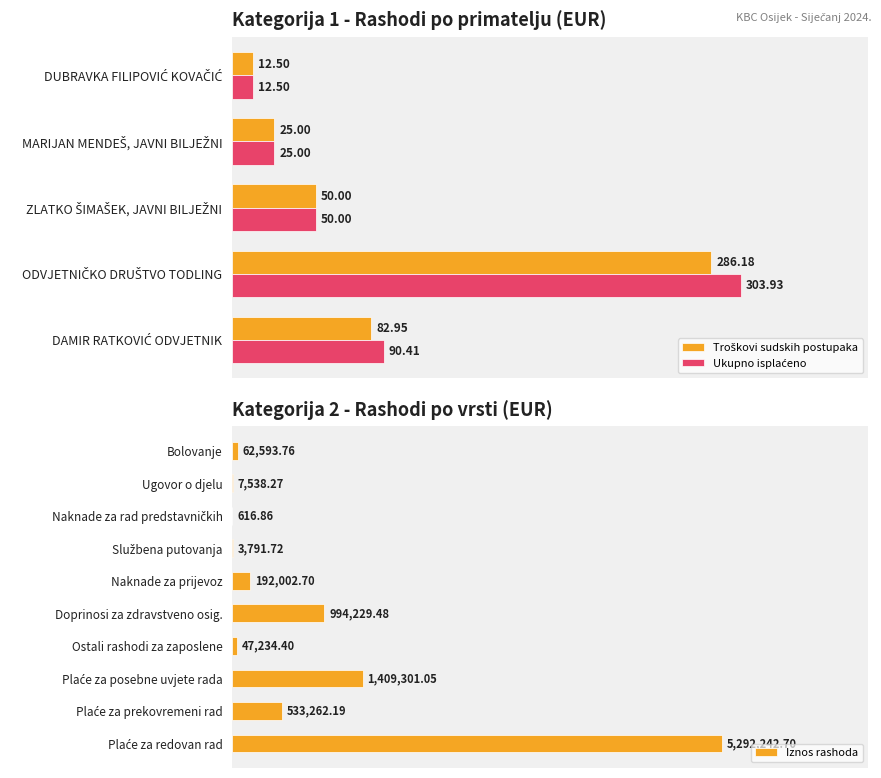

The value of Troškovi sudskih postupaka at DAMIR RATKOVIĆ ODVJETNIK is 83.0. True or false?

True